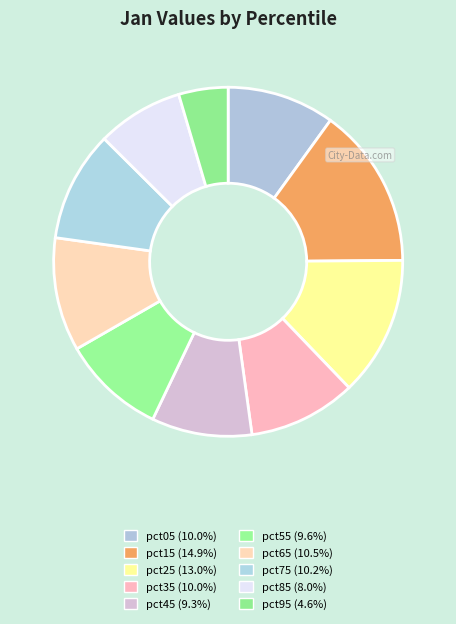

To the nearest percent, what is the difference between the largest and smallest slice percentages?

10%